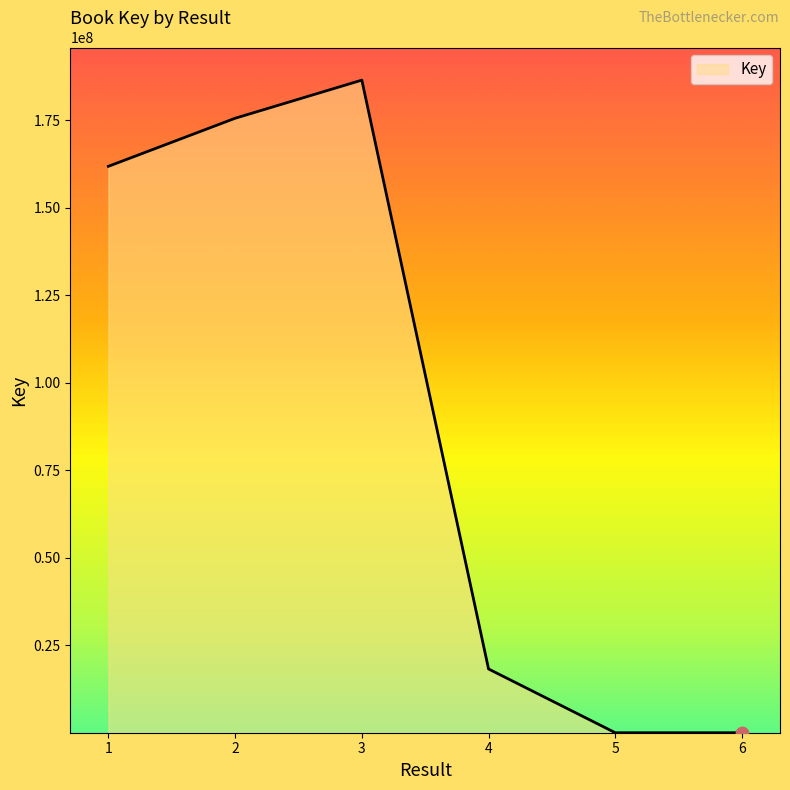

What is the change in value from 1 to 3?

+24627620